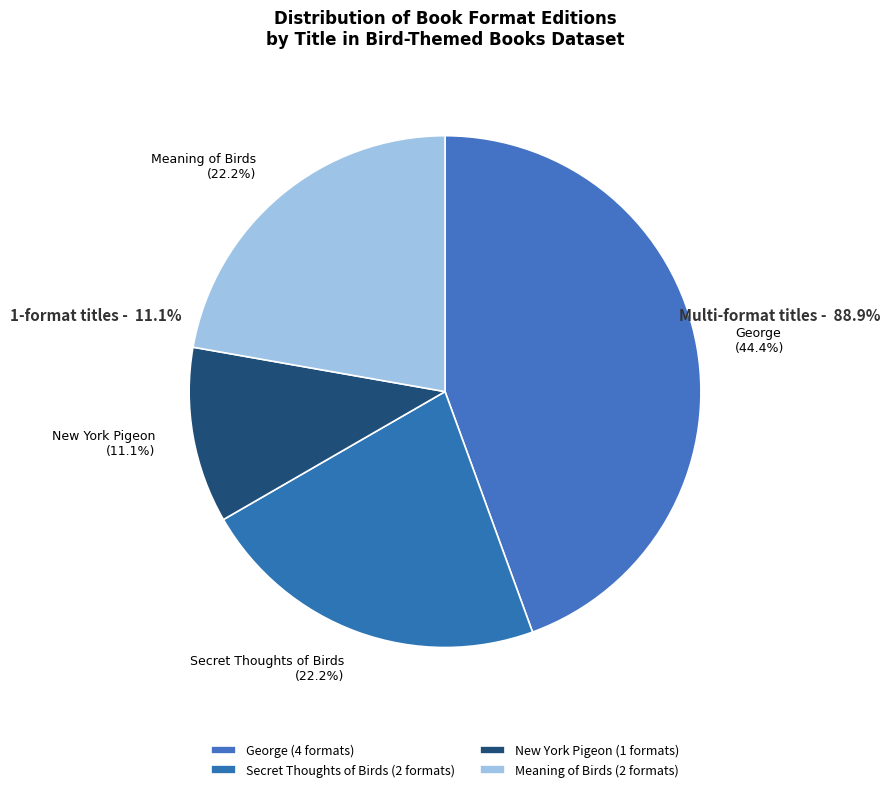

What is the ratio of the value at Secret Thoughts of Birds to the value at New York Pigeon?

2.0